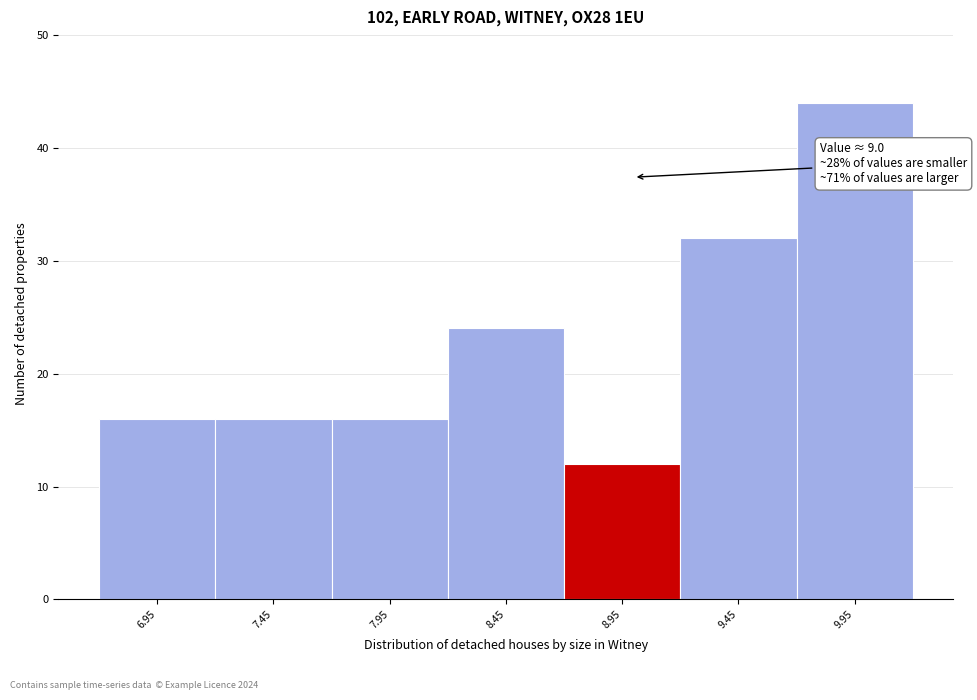

Over which range of the x-axis is the bar tallest?

9.7 to 10.2